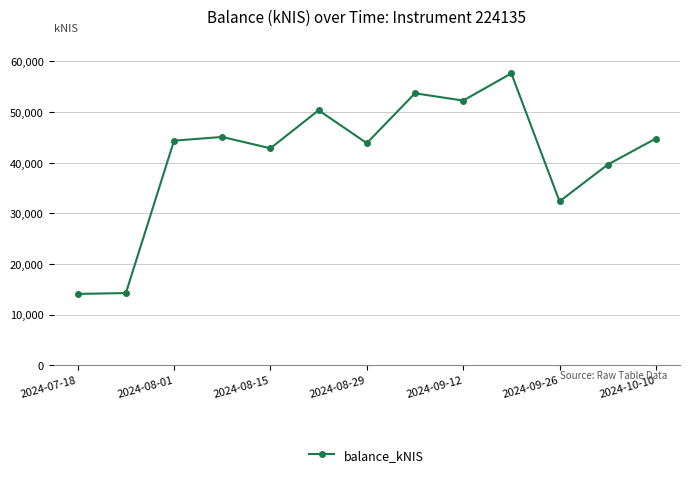

What is the greatest value displayed?

57653.7